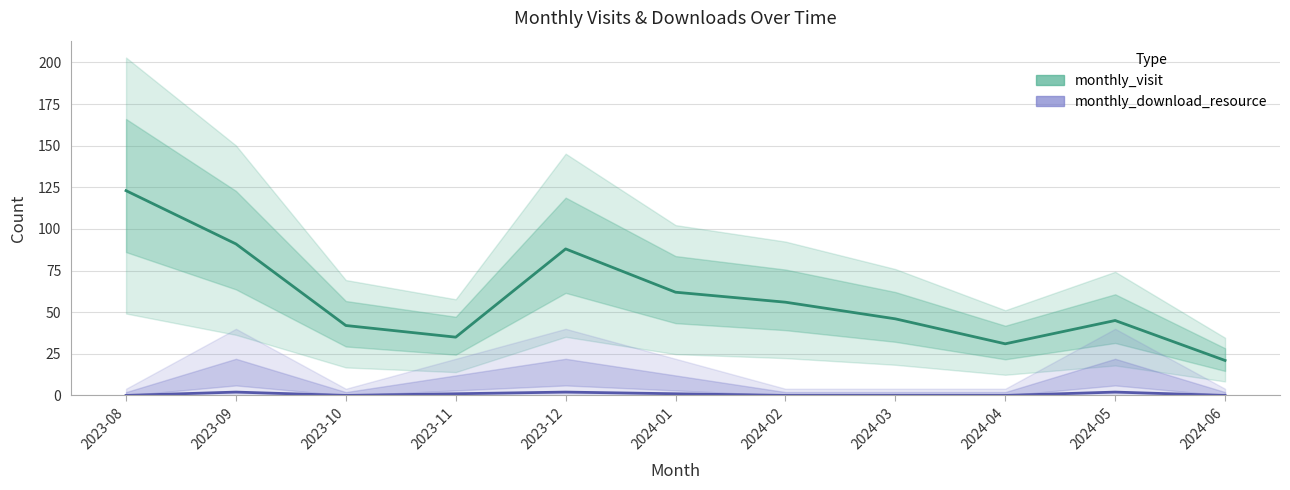

How many lines are shown in the chart?

2